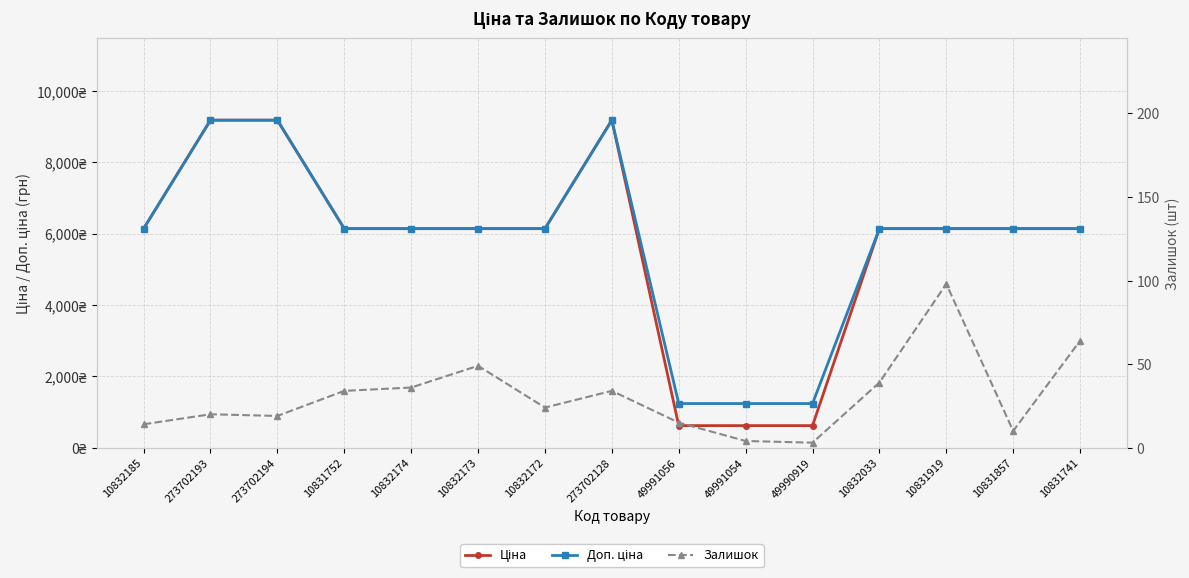

Reading left to right, list all the values displayed in this chart.

Ціна: 10832185=6143.2	273702193=9185.9	273702194=9185.9	10831752=6143.2	10832174=6143.2	10832173=6143.2	10832172=6143.2	273702128=9185.9	49991056=618.9	49991054=618.9	49990919=618.9	10832033=6143.2	10831919=6143.2	10831857=6143.2	10831741=6143.2
Доп. ціна: 10832185=6143.2	273702193=9185.9	273702194=9185.9	10831752=6143.2	10832174=6143.2	10832173=6143.2	10832172=6143.2	273702128=9185.9	49991056=1238.0	49991054=1238.0	49990919=1238.0	10832033=6143.2	10831919=6143.2	10831857=6143.2	10831741=6143.2
Залишок: 10832185=14.0	273702193=20.0	273702194=19.0	10831752=34.0	10832174=36.0	10832173=49.0	10832172=24.0	273702128=34.0	49991056=15.0	49991054=4.0	49990919=3.0	10832033=39.0	10831919=98.0	10831857=10.0	10831741=64.0